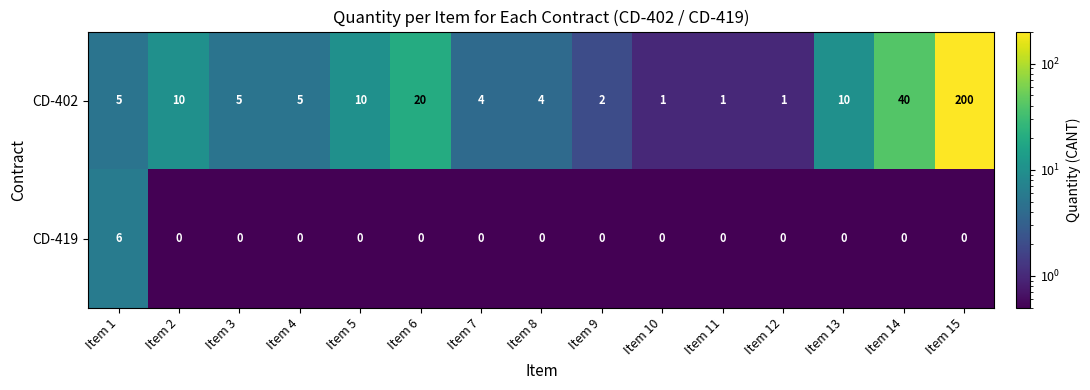

What is the maximum value shown in the chart?

200